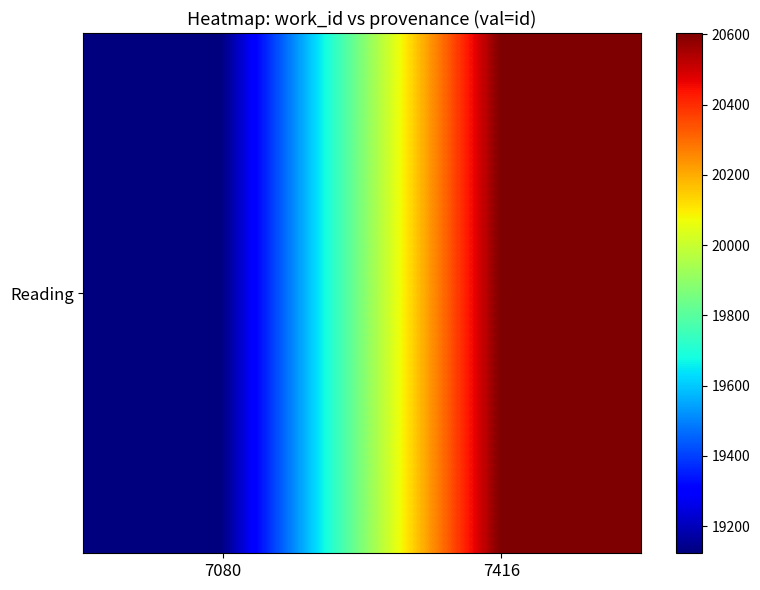

List the labels in order of value, largest first.

7416, 7080